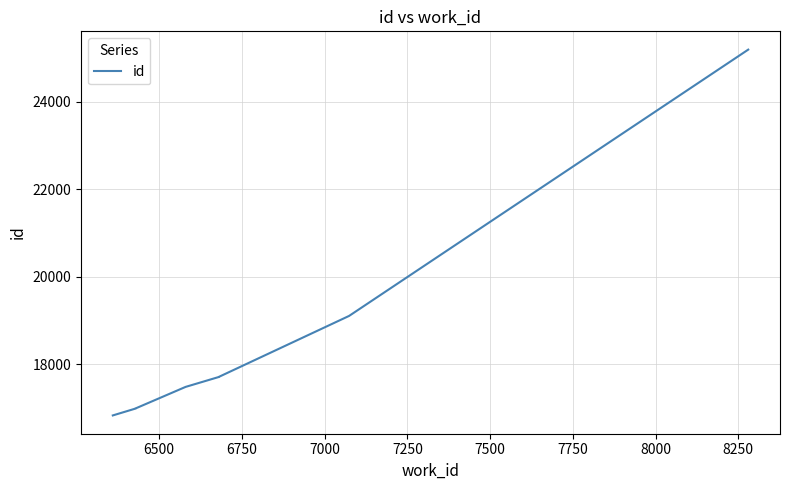

The chart shows a value of 13305 at 8250. True or false?

False